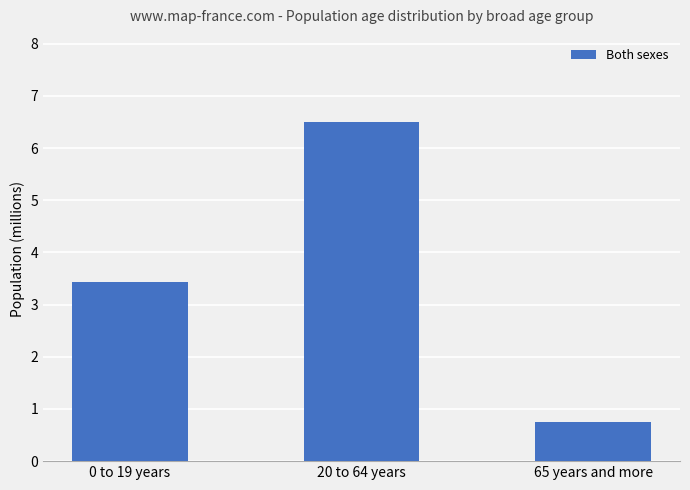

True or false: the data shows 3.4 at 0 to 19 years.

True